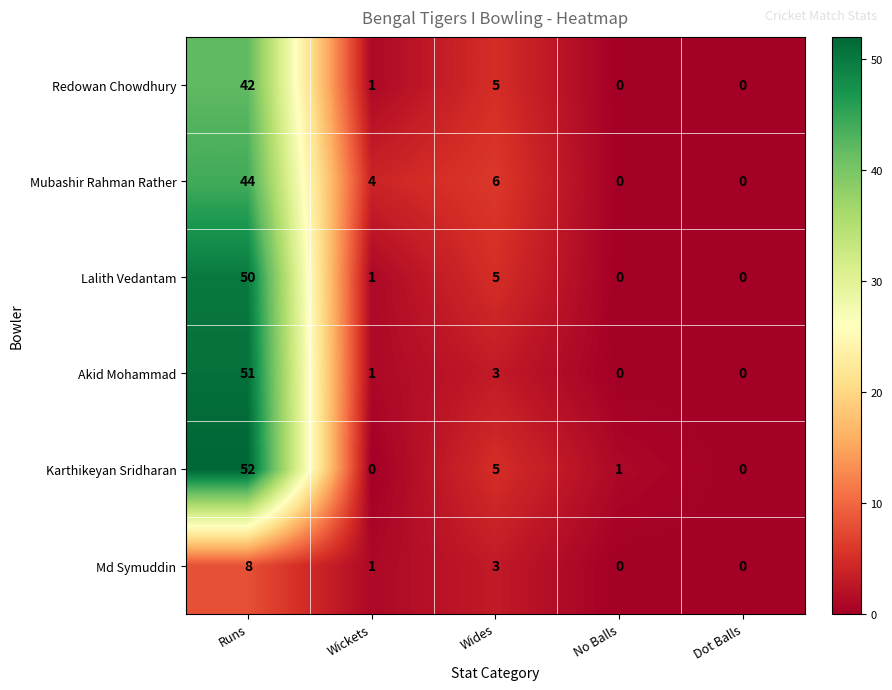

How many data points does each series have?

5